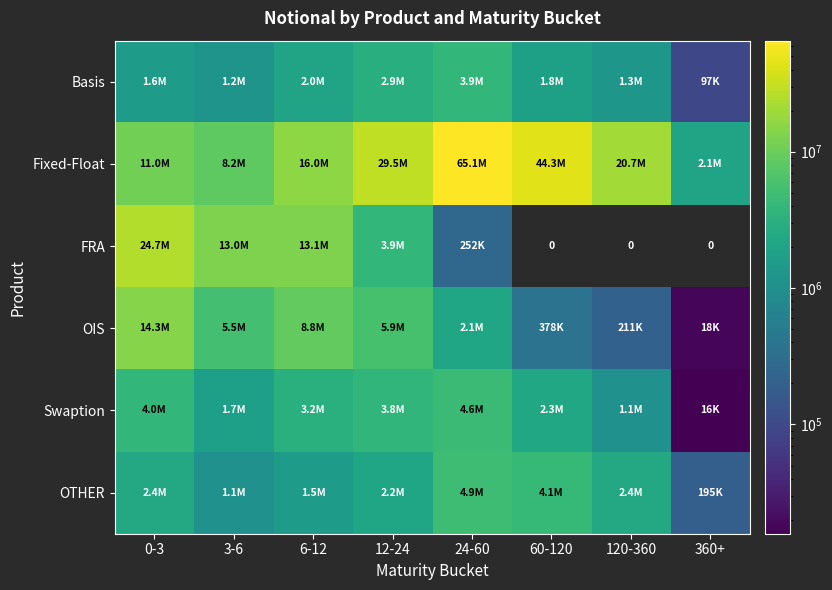

What is the greatest value displayed?

65101477.0